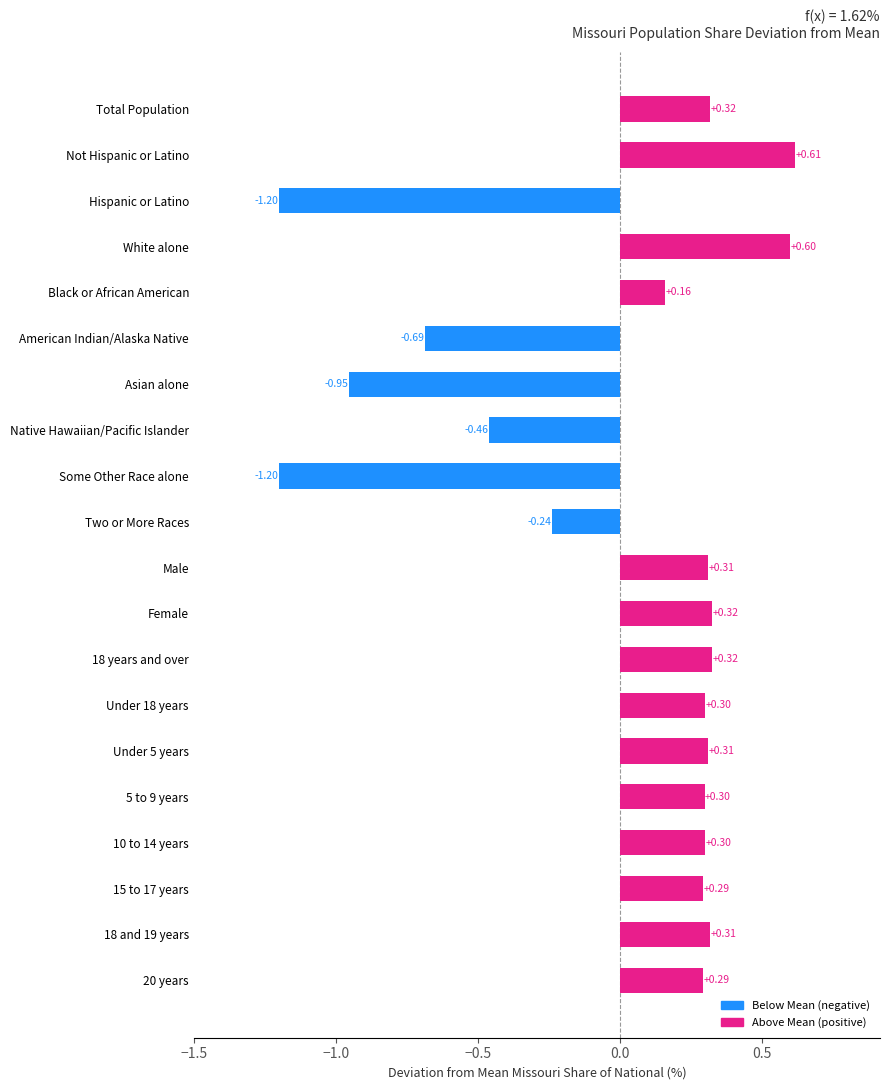

At which category does the chart reach its peak across all series?

Not Hispanic or Latino